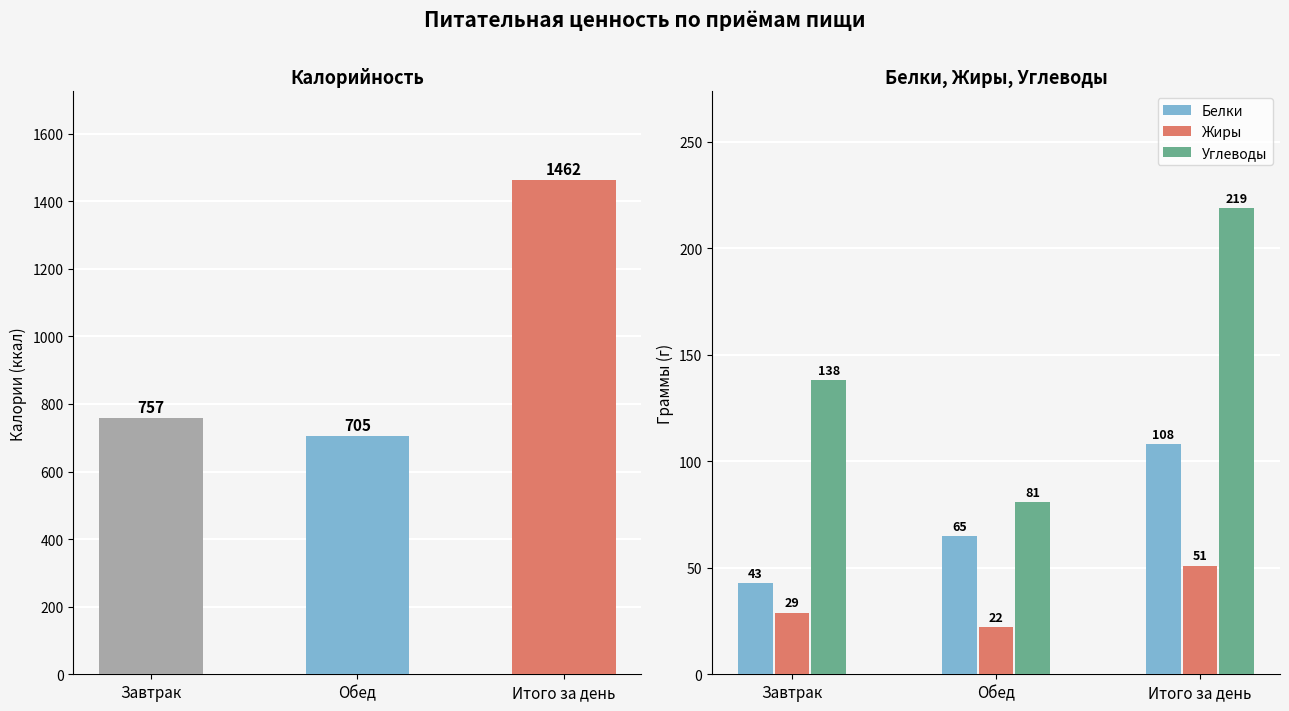

Which label corresponds to the largest value in the chart?

Итого за день